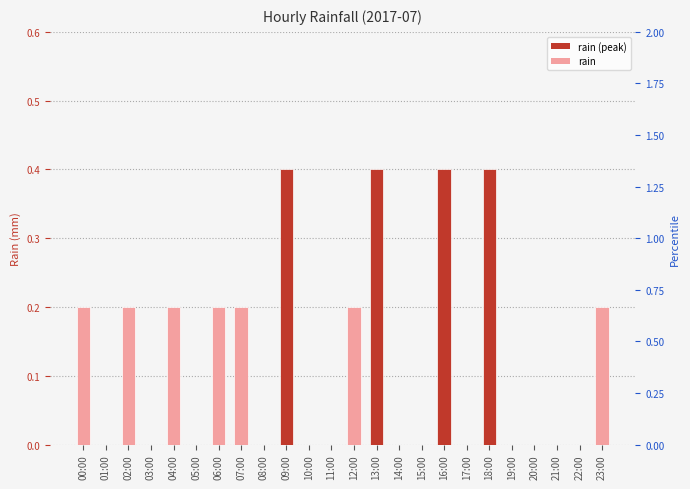

What is the label of the 5th bar from the right?

19:00